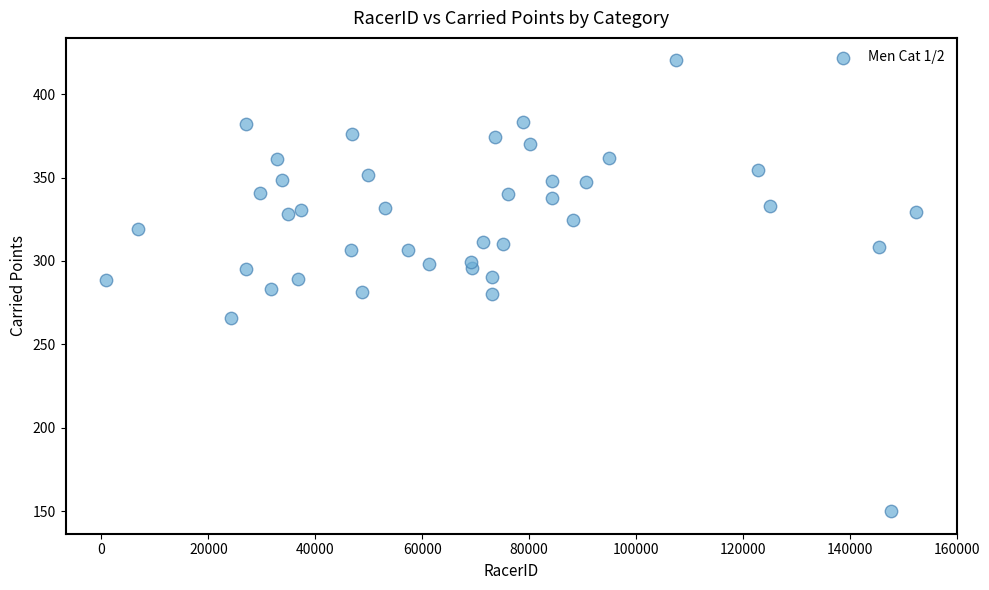

What is the range of Y values (max minus min)?

270.2